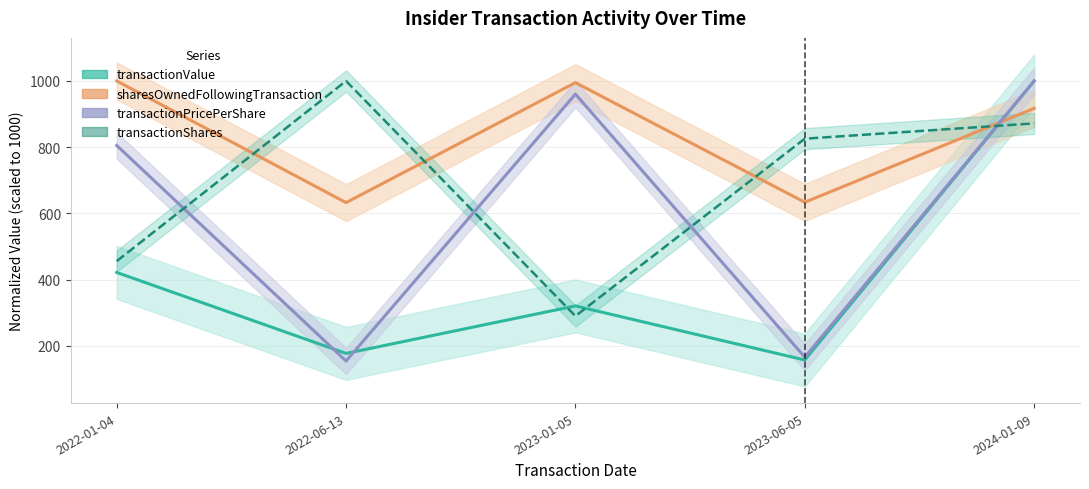

What is the minimum value for transactionPricePerShare?

154.2